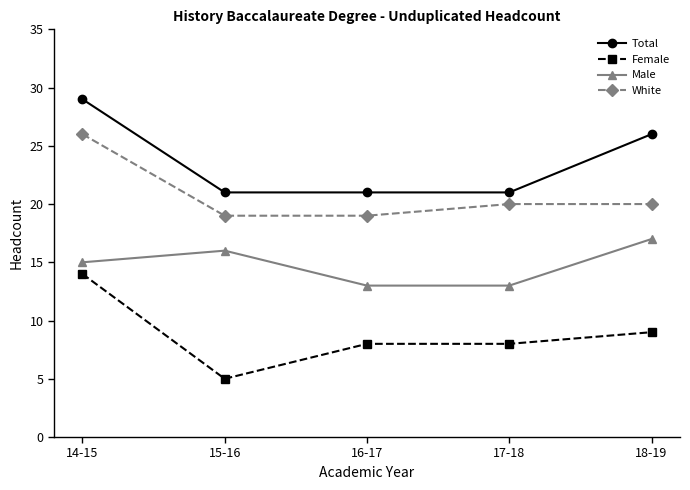

What is the difference between the maximum and second lowest values in the Male series?

4